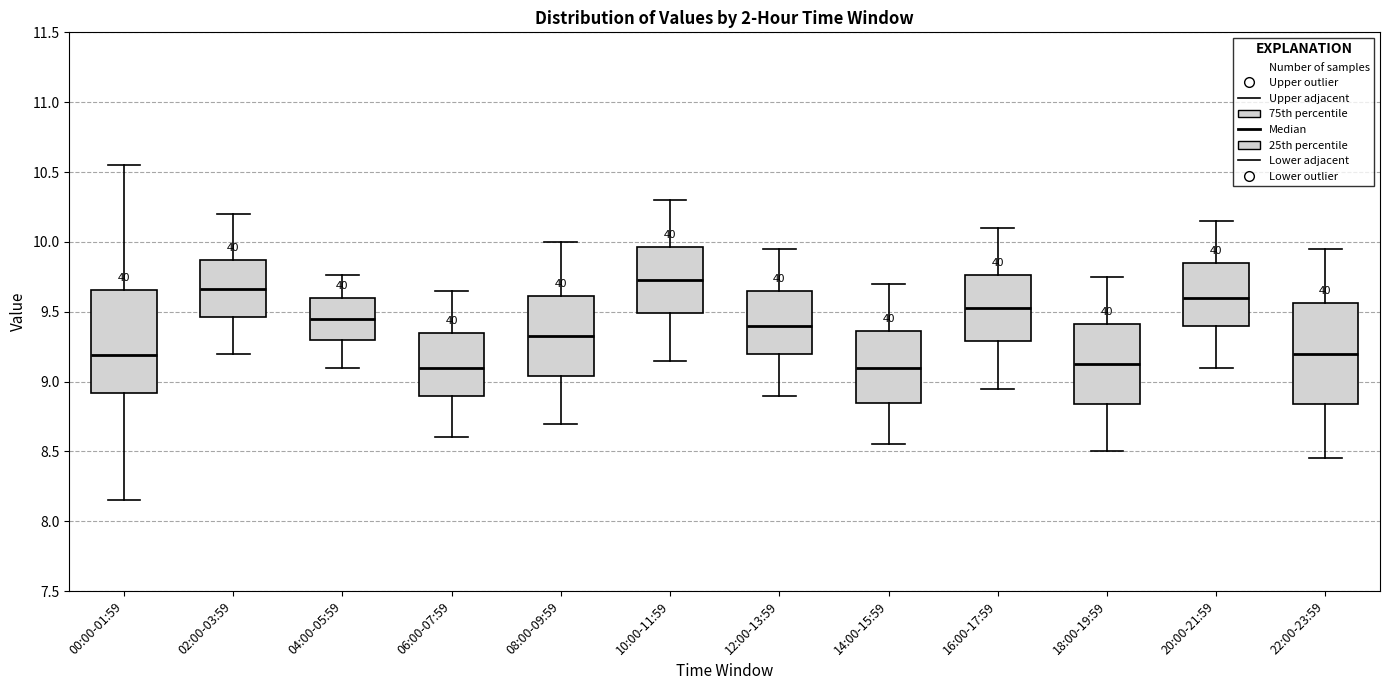

Which box's median line is the highest?

10:00-11:59